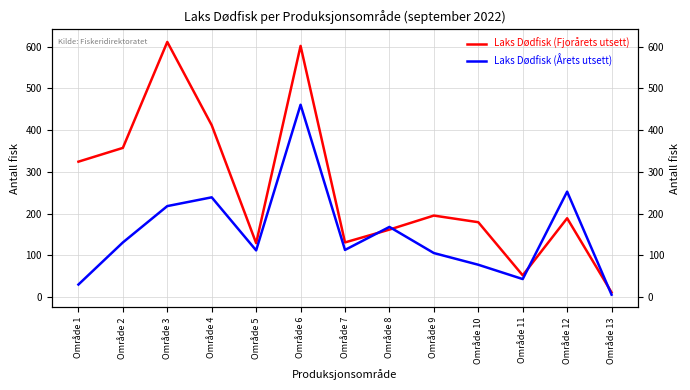

What is the difference between the Laks Dødfisk (Årets utsett) values at Område 1 and Område 8?

138.0